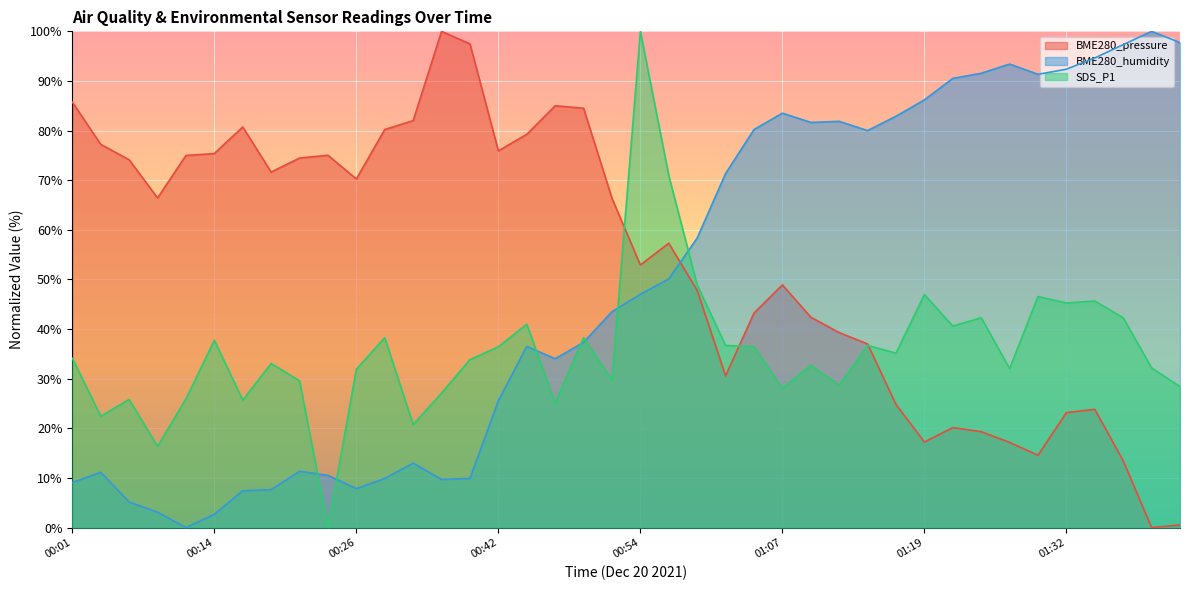

What is the maximum value for BME280_pressure?

100.0